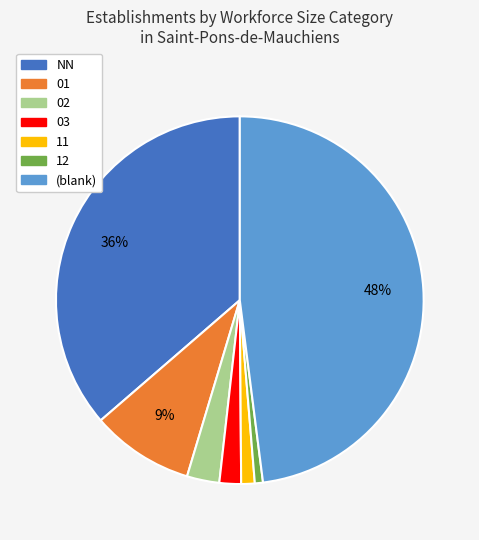

To the nearest percent, what is the difference between the largest and smallest slice percentages?

47%